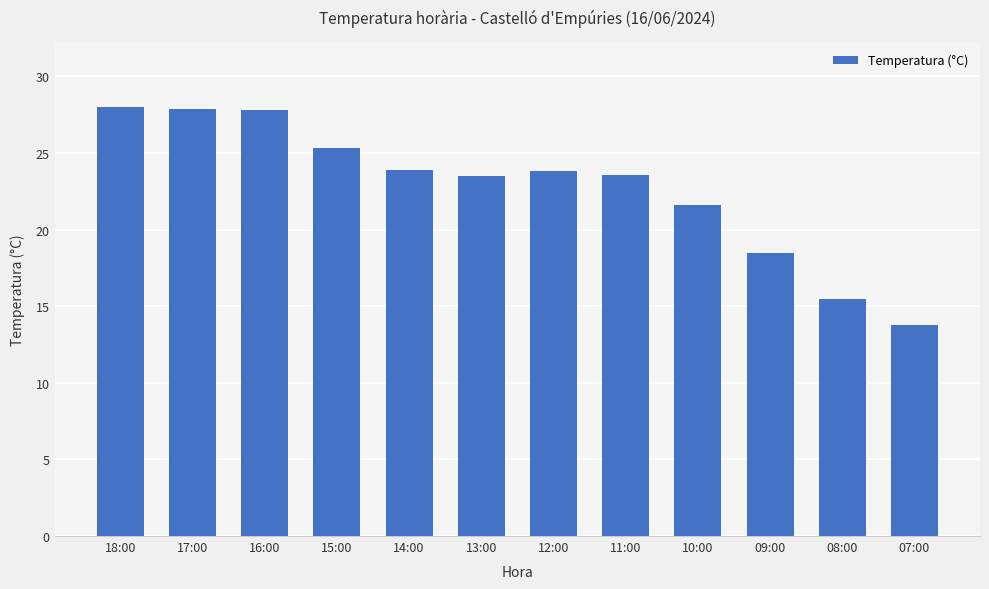

What value does the data have at 08:00?

15.5